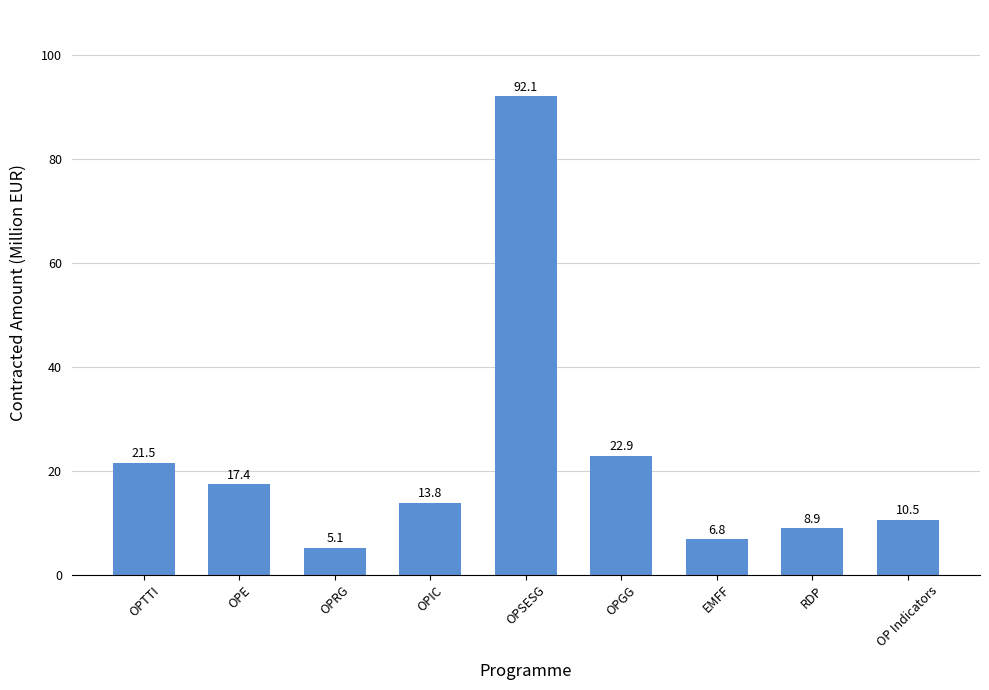

The value at OP Indicators is 10.5. True or false?

True